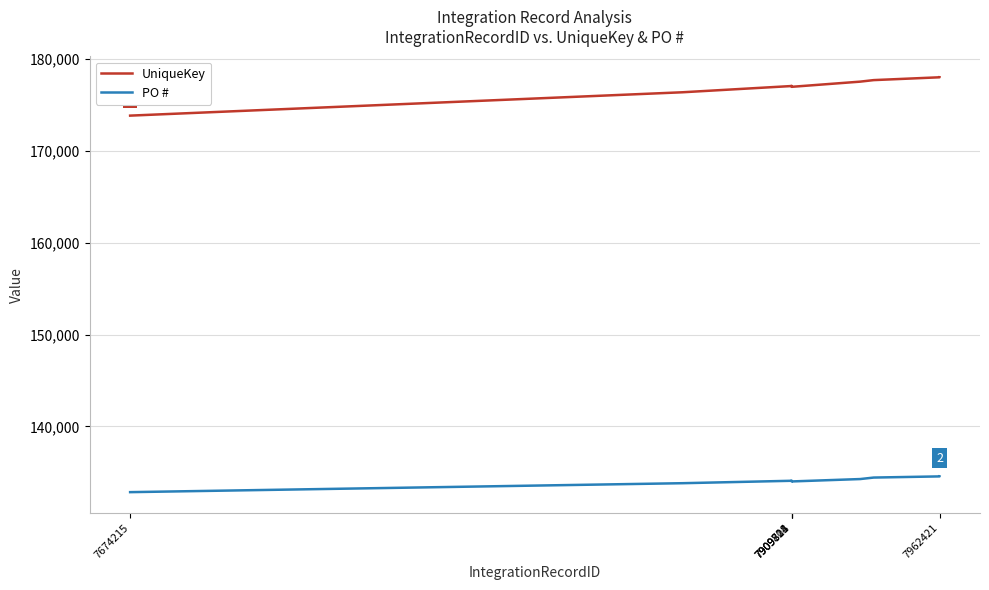

Which series has the largest range (max minus min)?

UniqueKey